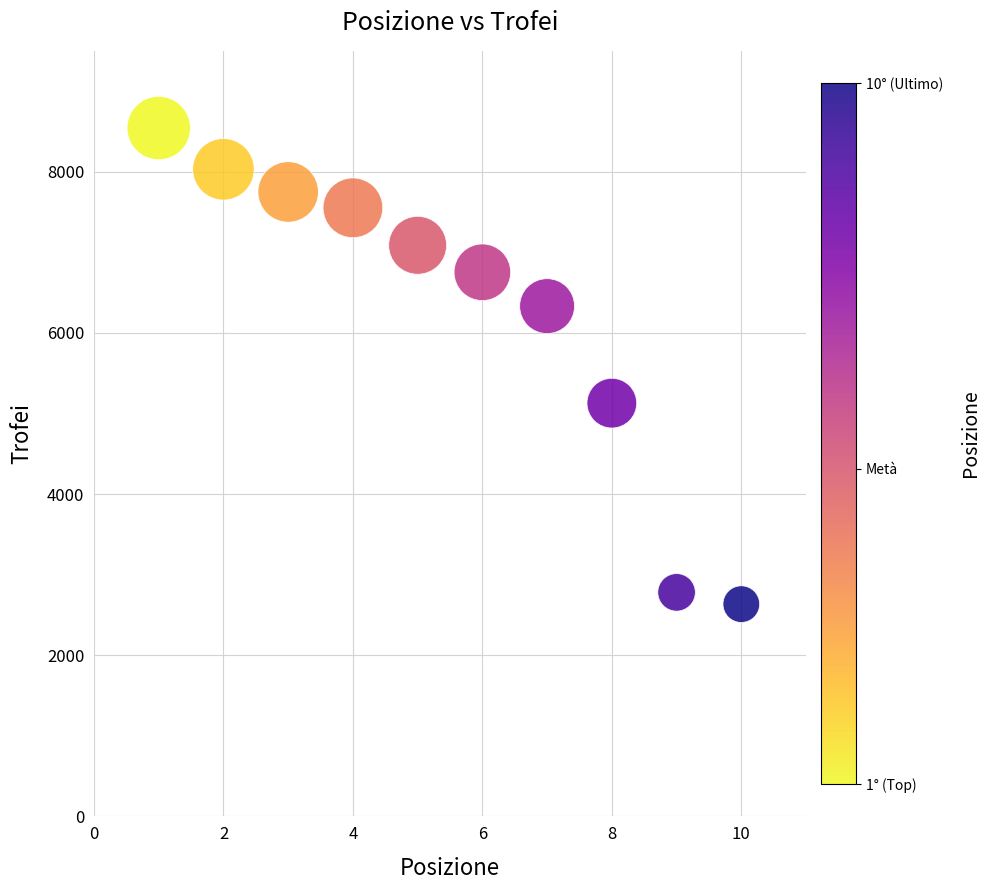

What is the average Y value?

6259